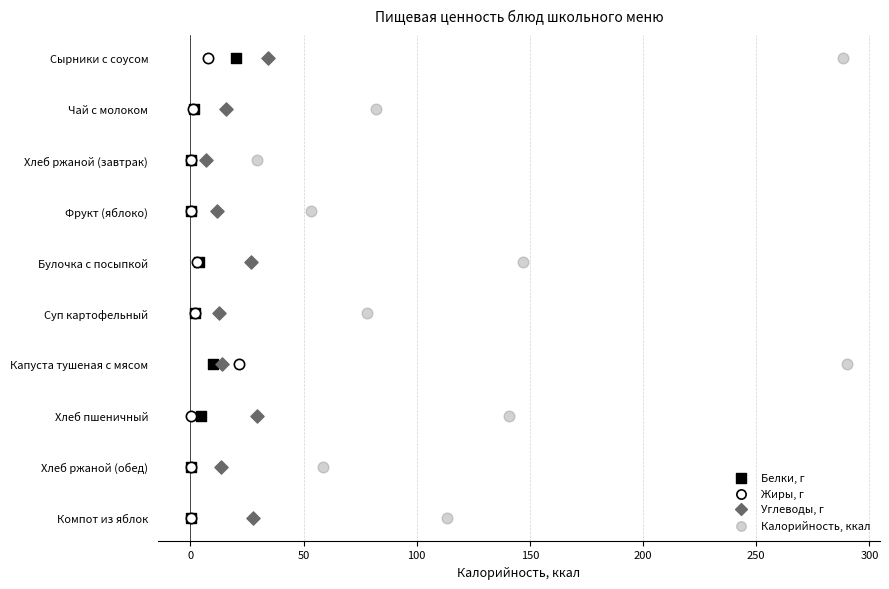

What are all the series names shown in the legend?

Белки, г, Жиры, г, Углеводы, г, Калорийность, ккал